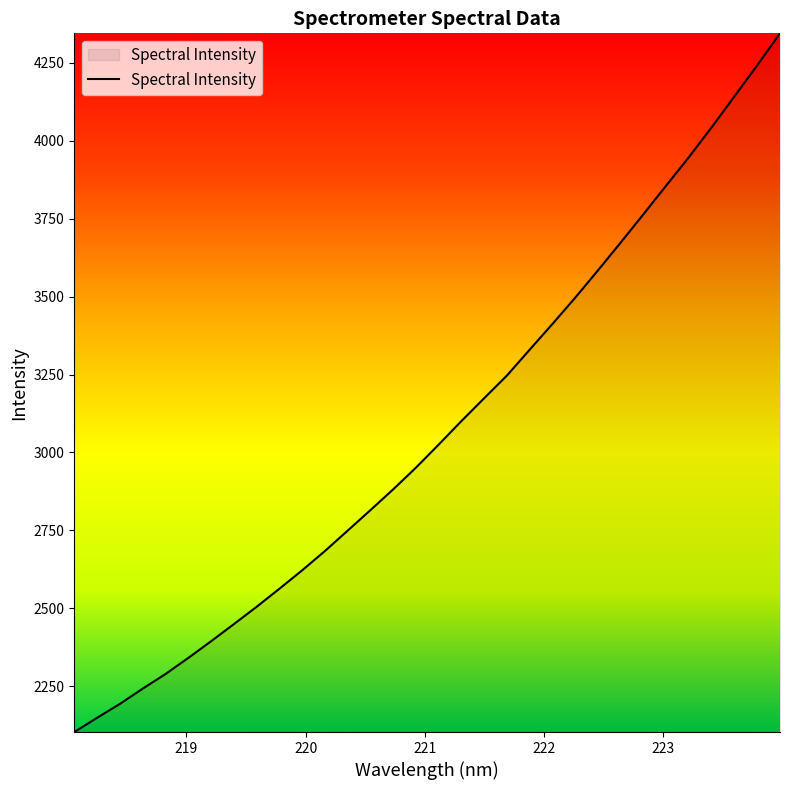

What is the smallest value displayed?

2102.7